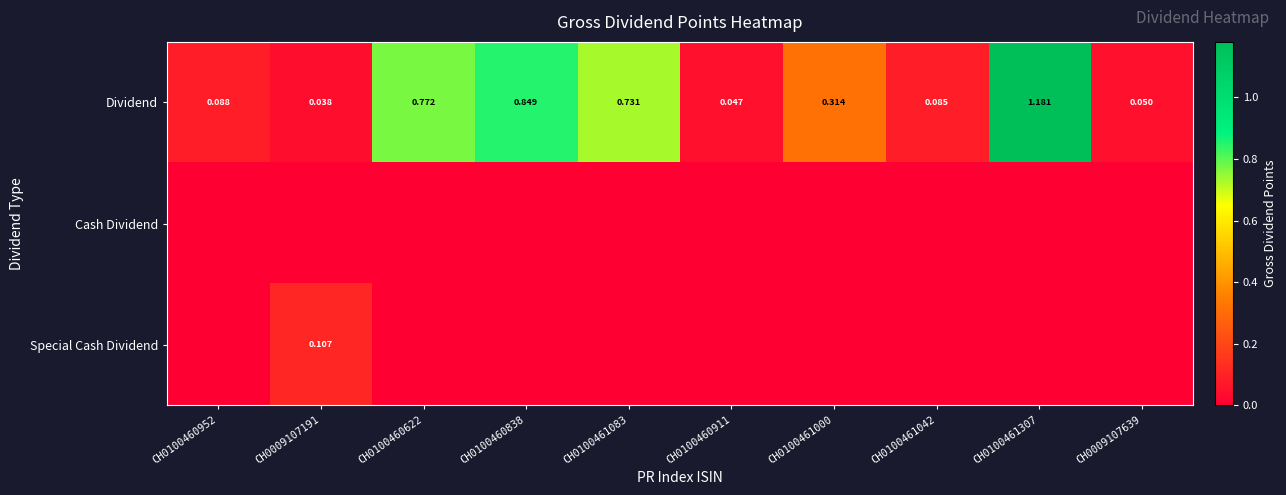

What is the spread (max minus min) of values at CH0100461042?

0.1